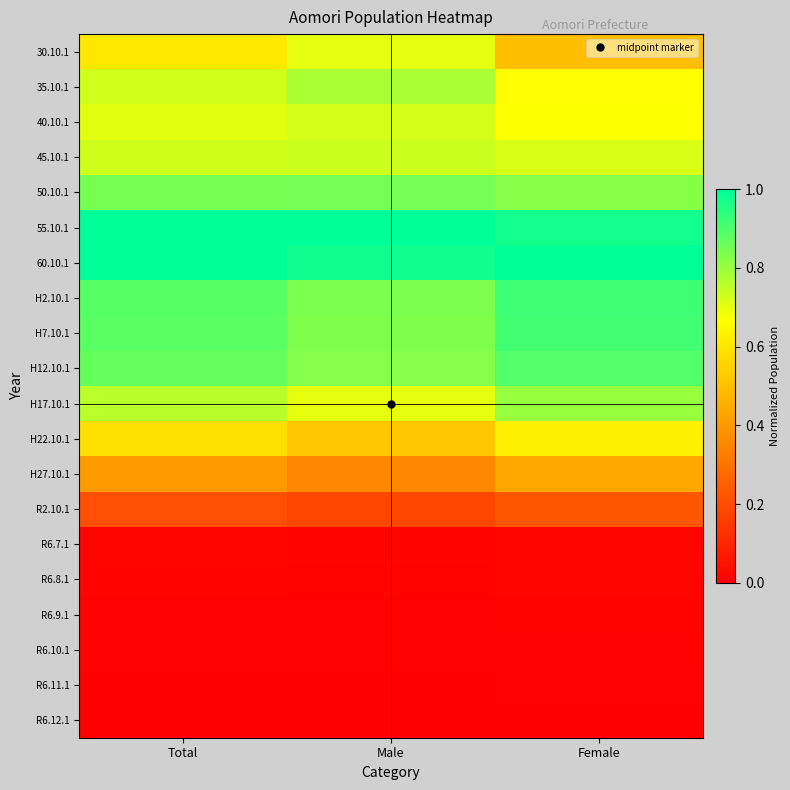

At how many categories does at least one series exceed 0?

3